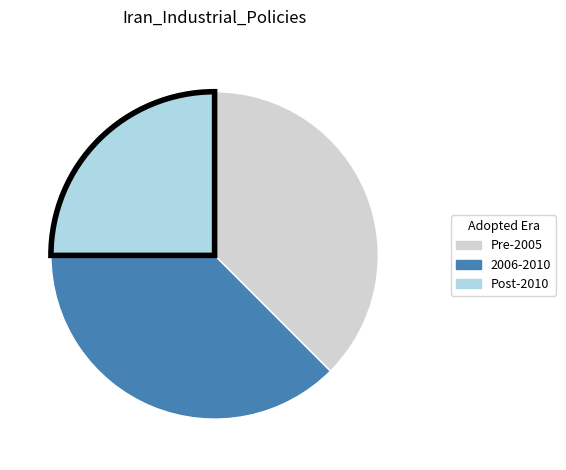

Does Post-2010 represent more than half of the total?

No